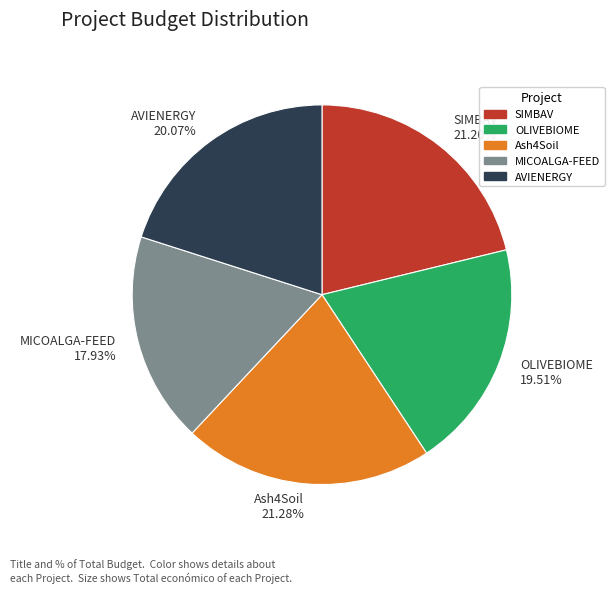

Is there a majority slice in this chart?

No